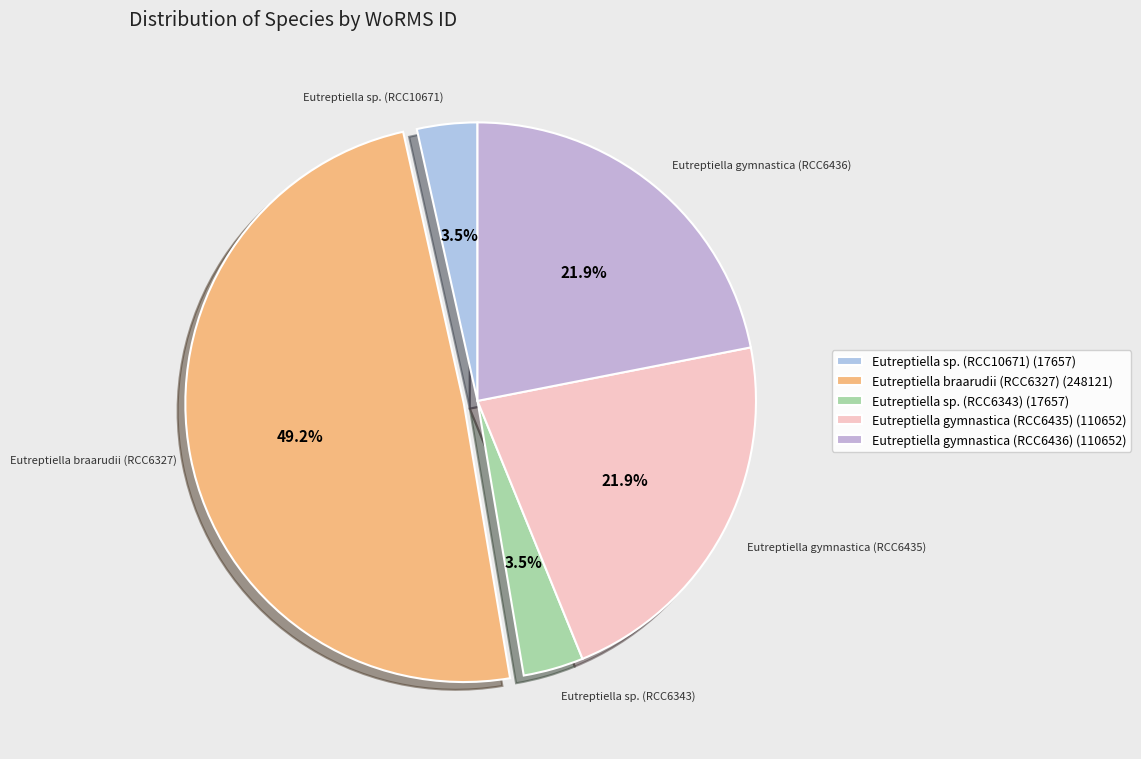

To the nearest percent, what is the average slice percentage?

20%